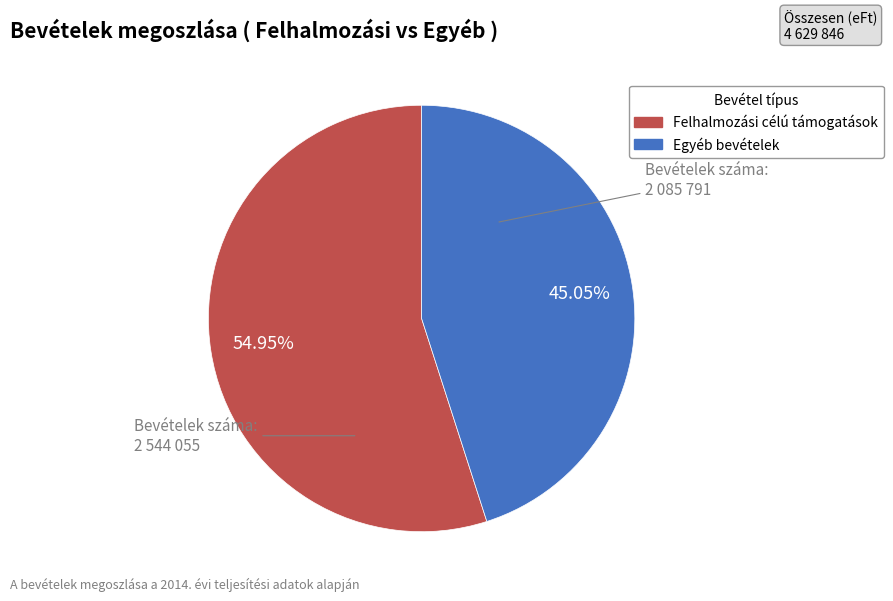

Does any single category account for the majority?

Yes